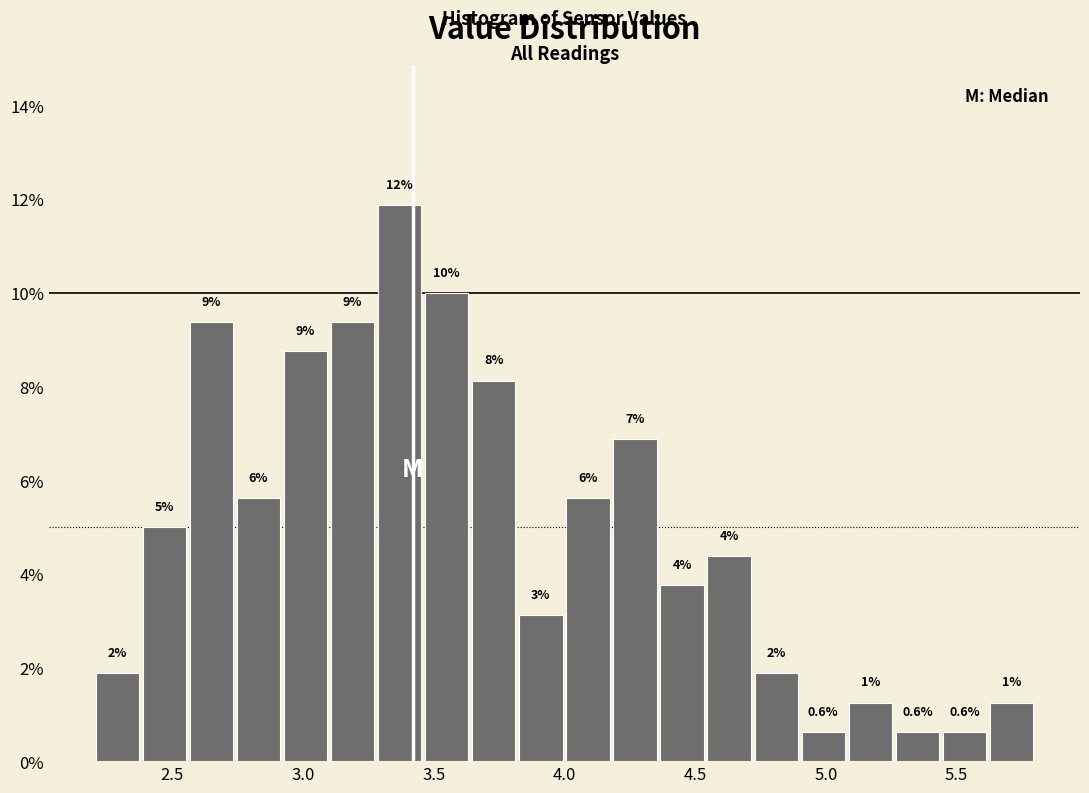

Around what value on the x-axis is the tallest bar? Give the approximate position of its centre, as read against the axis.

3.35